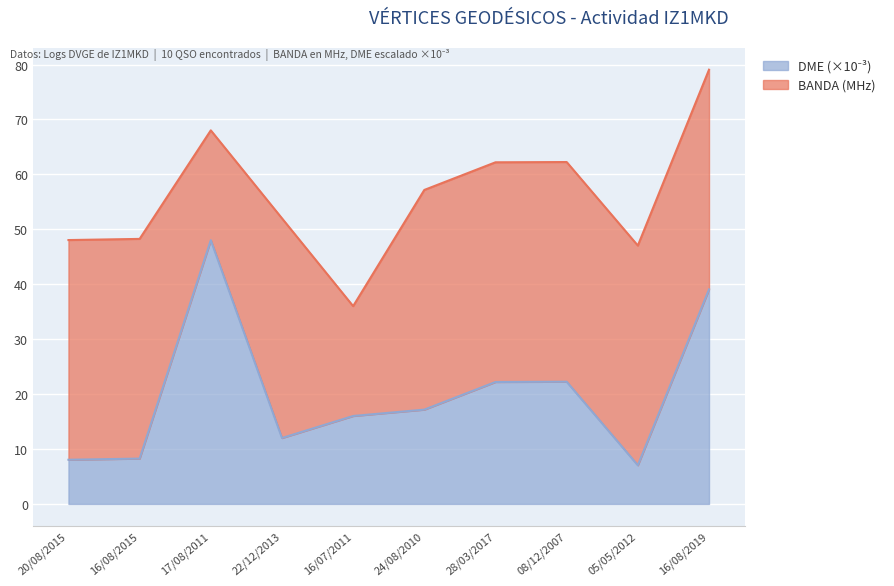

Does the chart display data point markers on the line(s)?

No